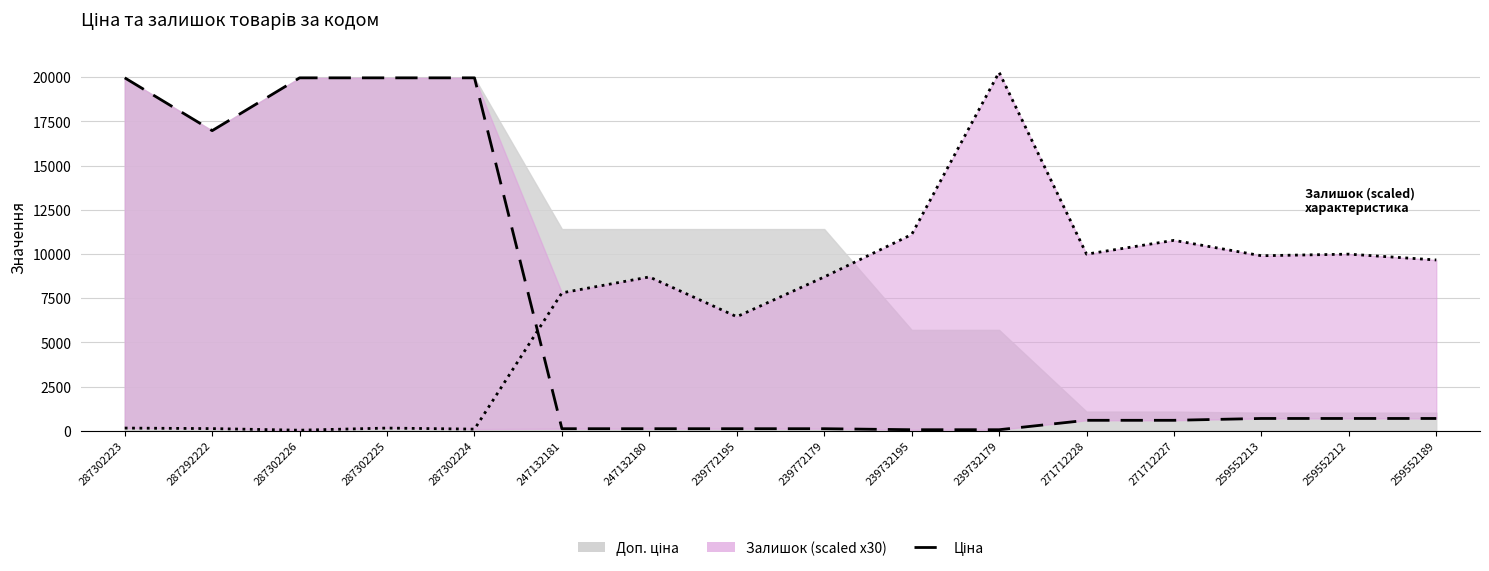

What is the label of the 3rd point from the right?

259552213